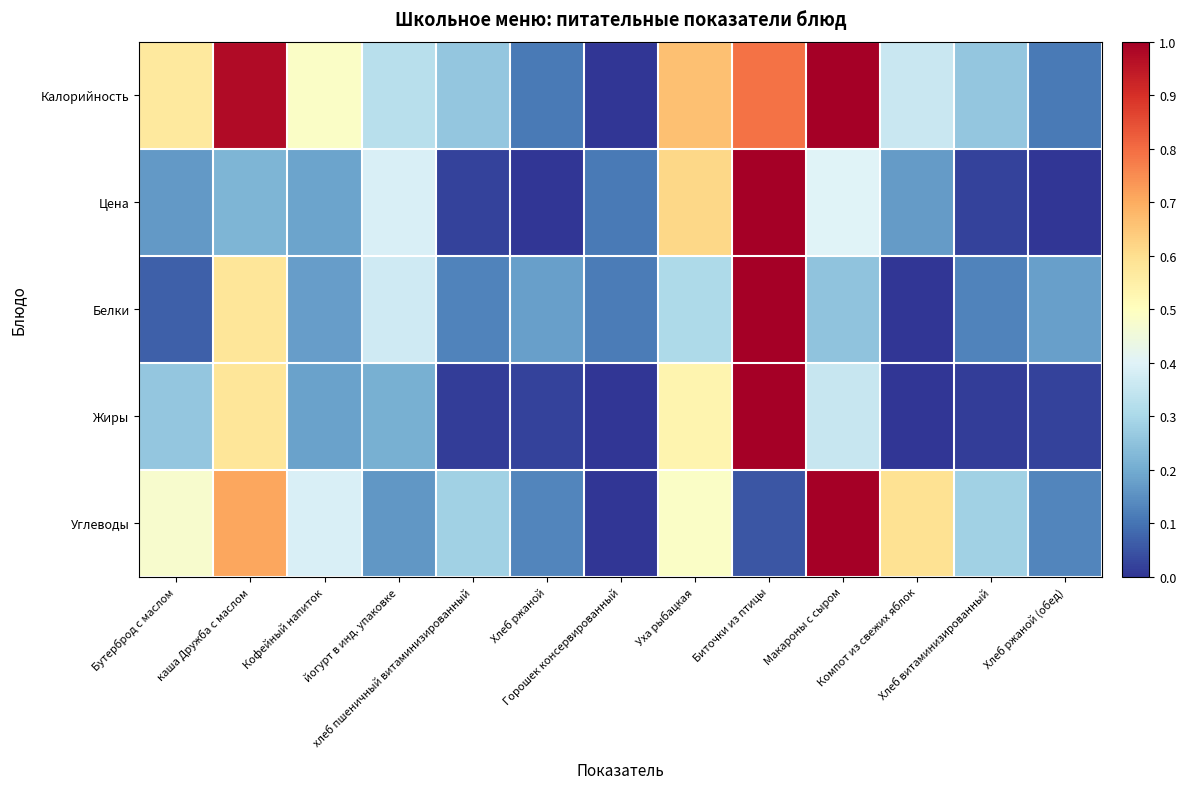

Reading right to left, extract all data points from this chart.

Калорийность: Хлеб ржаной (обед)=0.1	Хлеб витаминизированный=0.3	Компот из свежих яблок=0.4	Макароны с сыром=1.0	Биточки из птицы=0.8	Уха рыбацкая=0.7	Горошек консервированный=0.0	Хлеб ржаной=0.1	хлеб пшеничный витаминизированный=0.3	йогурт в инд. упаковке=0.3	Кофейный напиток=0.5	каша Дружба с маслом=1.0	Бутерброд с маслом=0.6
Цена: Хлеб ржаной (обед)=0.0	Хлеб витаминизированный=0.0	Компот из свежих яблок=0.2	Макароны с сыром=0.4	Биточки из птицы=1.0	Уха рыбацкая=0.6	Горошек консервированный=0.1	Хлеб ржаной=0.0	хлеб пшеничный витаминизированный=0.0	йогурт в инд. упаковке=0.4	Кофейный напиток=0.2	каша Дружба с маслом=0.2	Бутерброд с маслом=0.2
Белки: Хлеб ржаной (обед)=0.2	Хлеб витаминизированный=0.1	Компот из свежих яблок=0.0	Макароны с сыром=0.2	Биточки из птицы=1.0	Уха рыбацкая=0.3	Горошек консервированный=0.1	Хлеб ржаной=0.2	хлеб пшеничный витаминизированный=0.1	йогурт в инд. упаковке=0.4	Кофейный напиток=0.2	каша Дружба с маслом=0.6	Бутерброд с маслом=0.1
Жиры: Хлеб ржаной (обед)=0.0	Хлеб витаминизированный=0.0	Компот из свежих яблок=0.0	Макароны с сыром=0.4	Биточки из птицы=1.0	Уха рыбацкая=0.5	Горошек консервированный=0.0	Хлеб ржаной=0.0	хлеб пшеничный витаминизированный=0.0	йогурт в инд. упаковке=0.2	Кофейный напиток=0.2	каша Дружба с маслом=0.6	Бутерброд с маслом=0.3
Углеводы: Хлеб ржаной (обед)=0.1	Хлеб витаминизированный=0.3	Компот из свежих яблок=0.6	Макароны с сыром=1.0	Биточки из птицы=0.1	Уха рыбацкая=0.5	Горошек консервированный=0.0	Хлеб ржаной=0.1	хлеб пшеничный витаминизированный=0.3	йогурт в инд. упаковке=0.2	Кофейный напиток=0.4	каша Дружба с маслом=0.7	Бутерброд с маслом=0.5